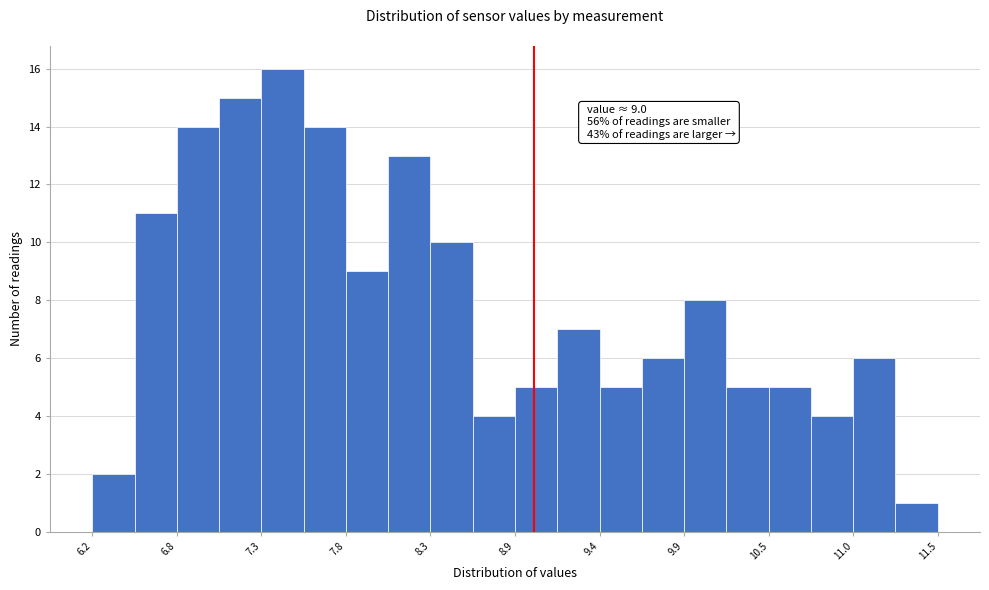

Around what value on the x-axis is the tallest bar? Give the approximate position of its centre, as read against the axis.

7.4